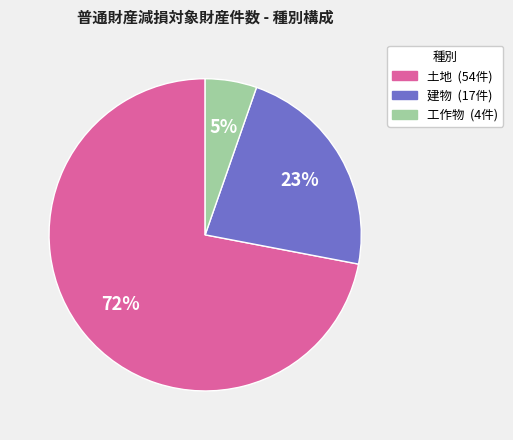

To the nearest percent, what is the average slice percentage?

33%